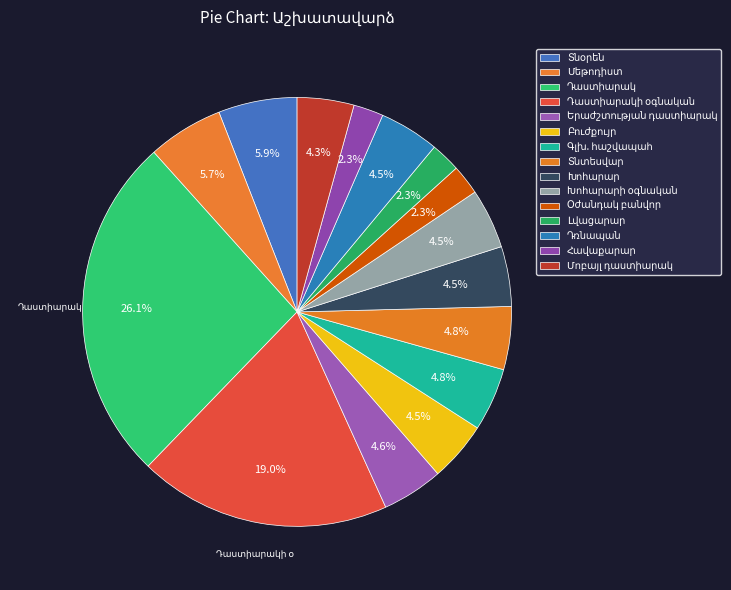

What percentage do Լվացարար and Դռնապան together represent?

6.8%